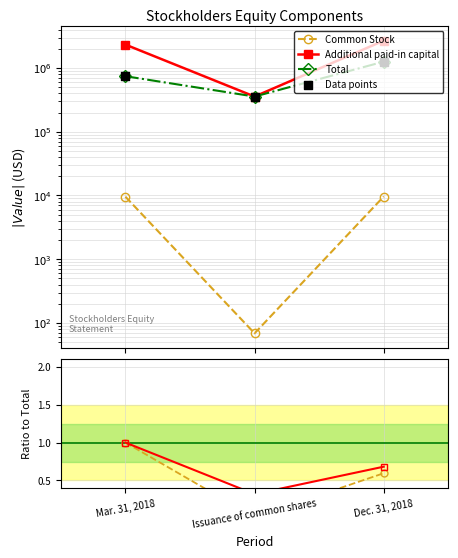

Which series contains the highest Y value?

Additional paid-in capital